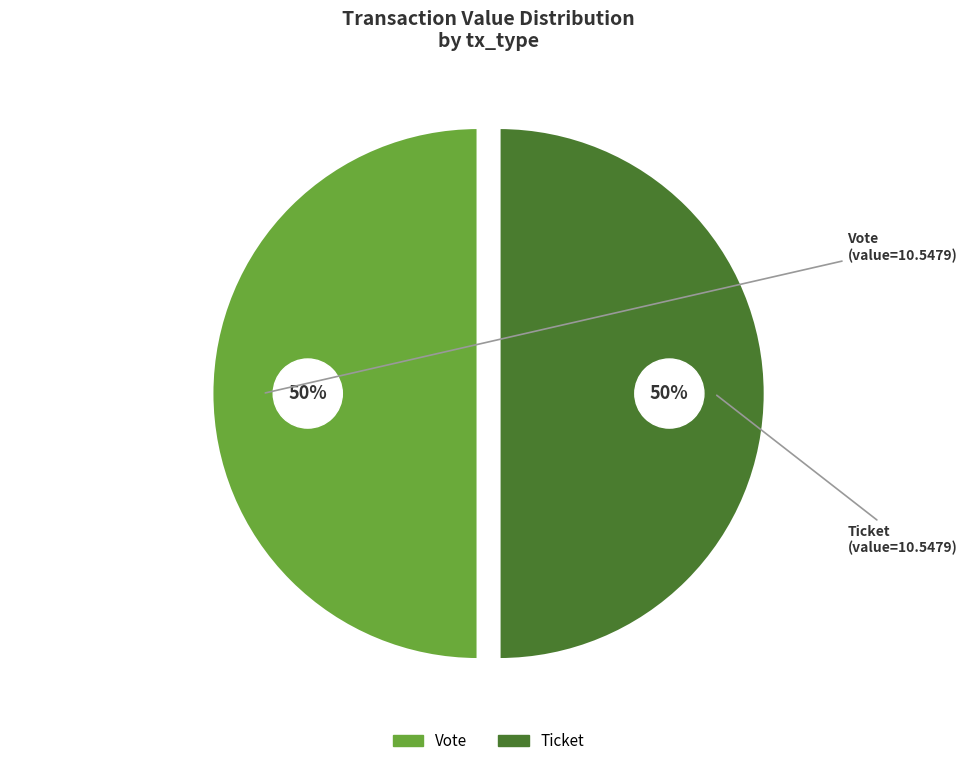

Which slice is the largest?

Vote (io_index=1)